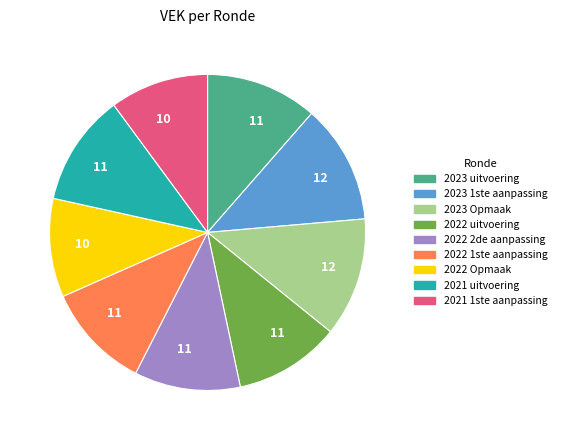

Is there a majority slice in this chart?

No